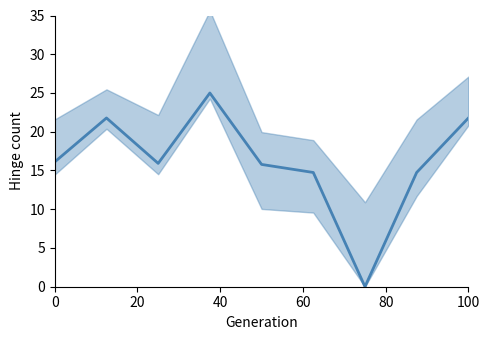

Count the number of data series in this chart.

1